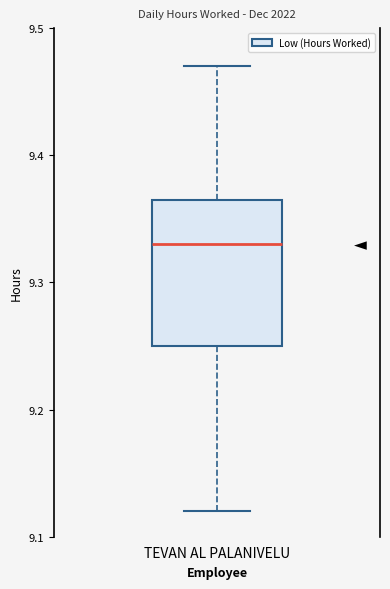

Where is the upper edge of the box for TEVAN AL PALANIVELU on the y-axis? The values are not printed on the chart, so give them approximately, as read against the axis.

9.37